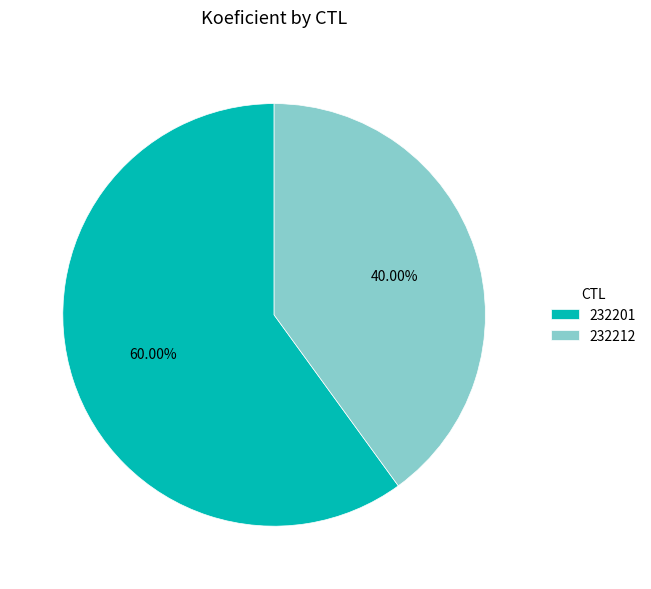

The 232212 slice represents 28% of the pie. True or false?

False